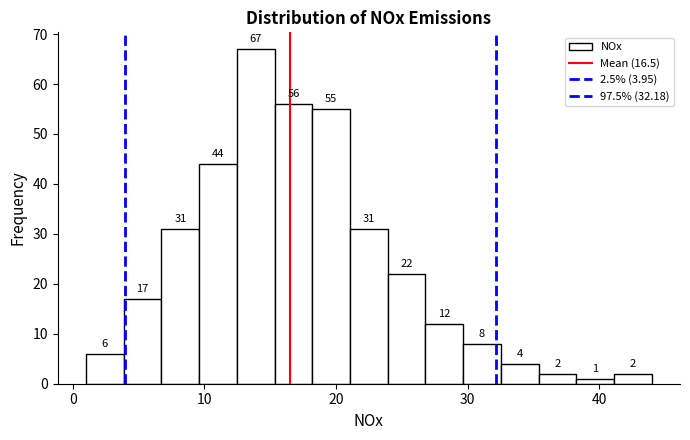

Read against the x-axis, roughly where is the centre of the tallest bar?

14